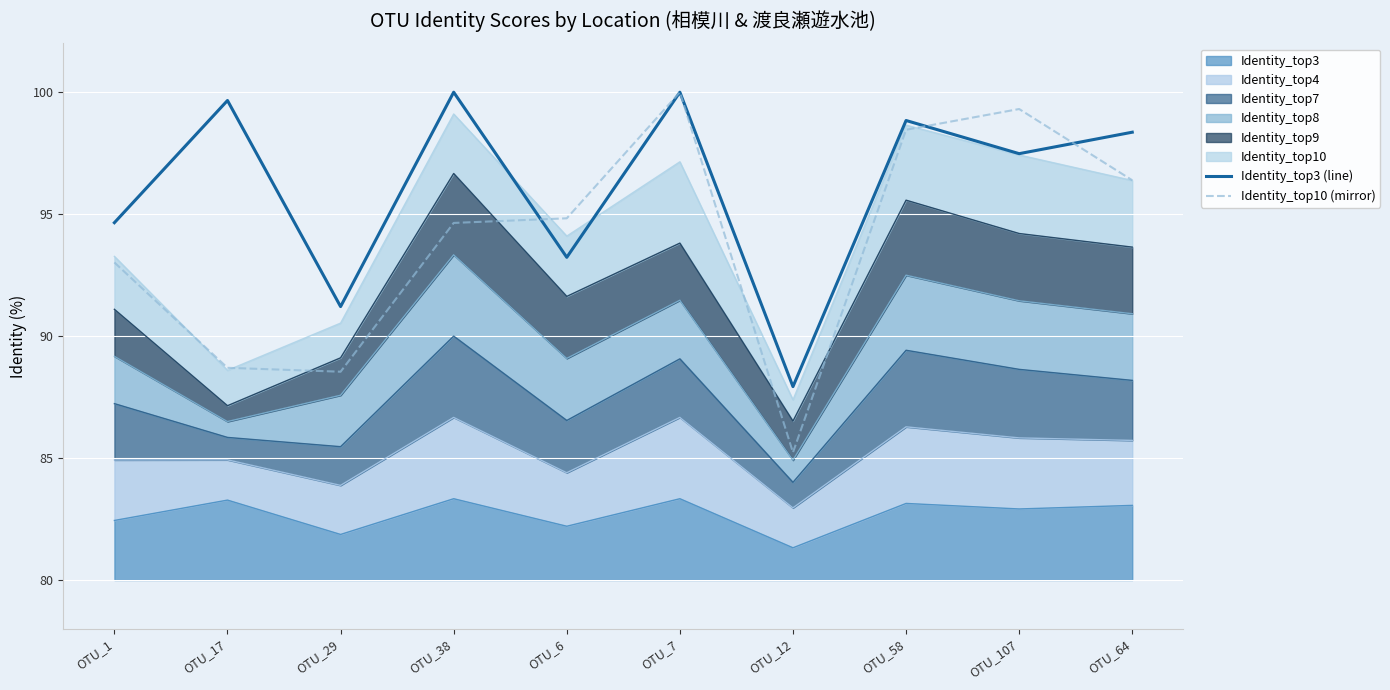

What is the greatest value displayed?

100.0